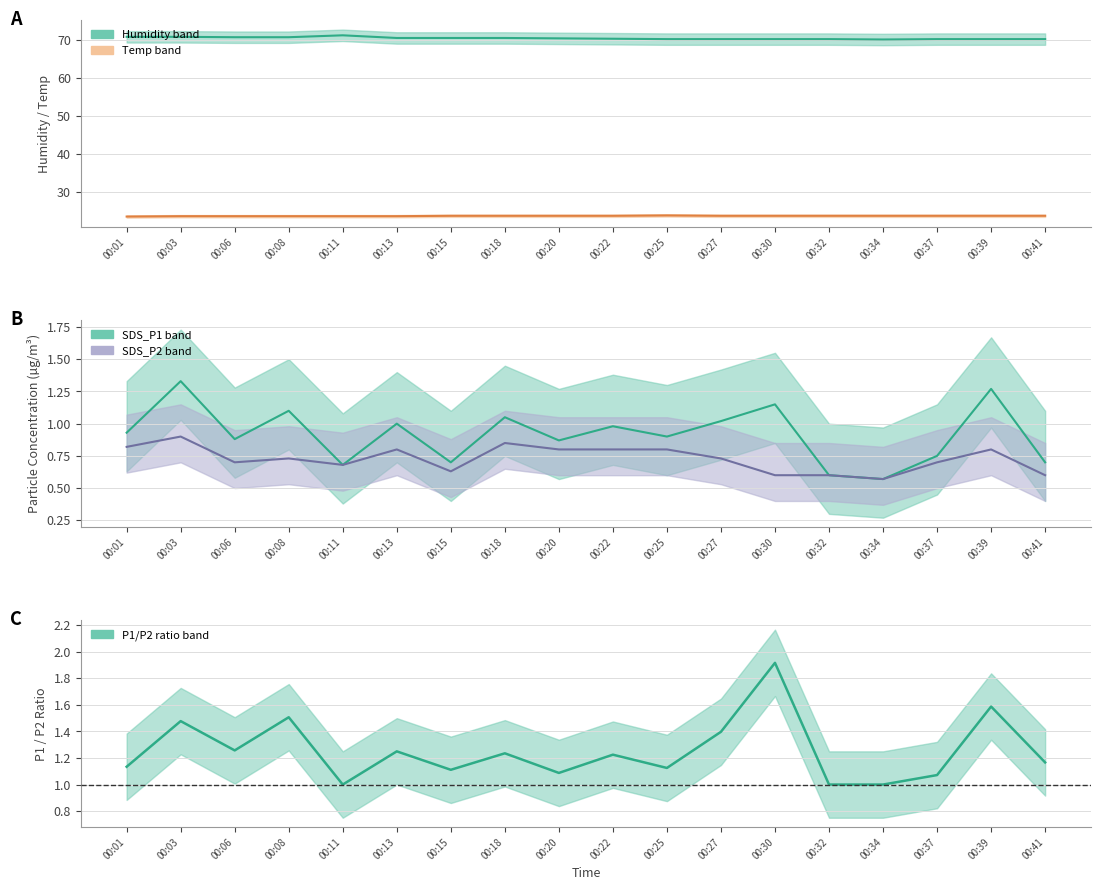

The P1/P2 ratio series shows 1.1 at 00:25. True or false?

True